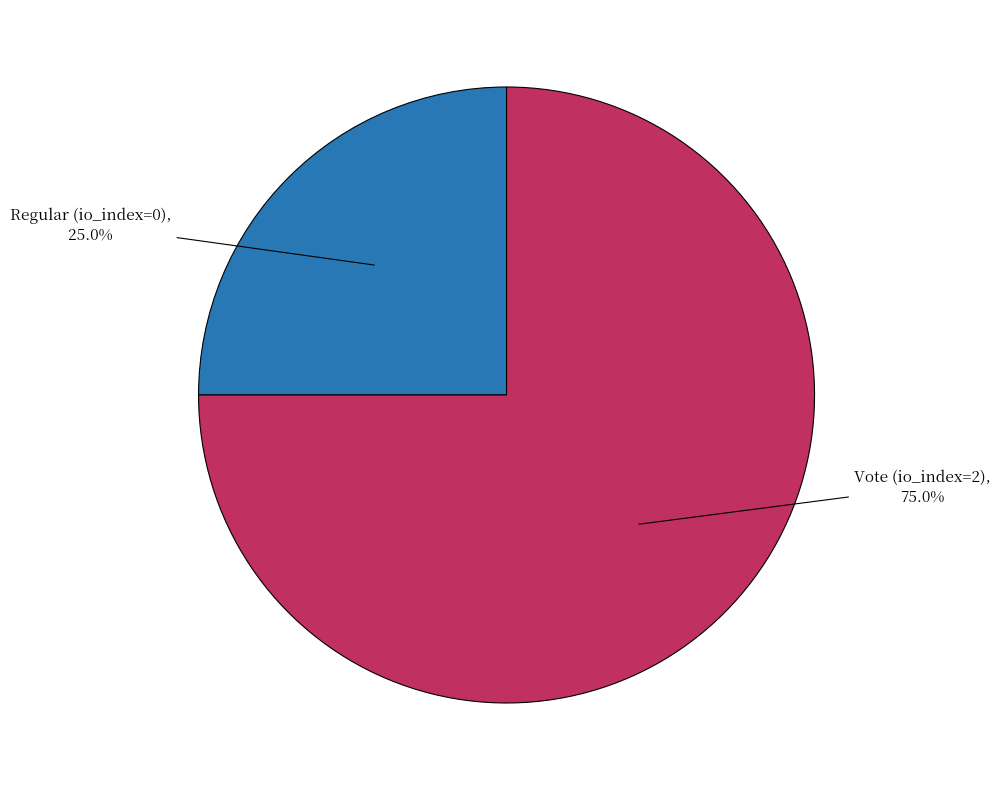

How many slices are in this pie chart?

2